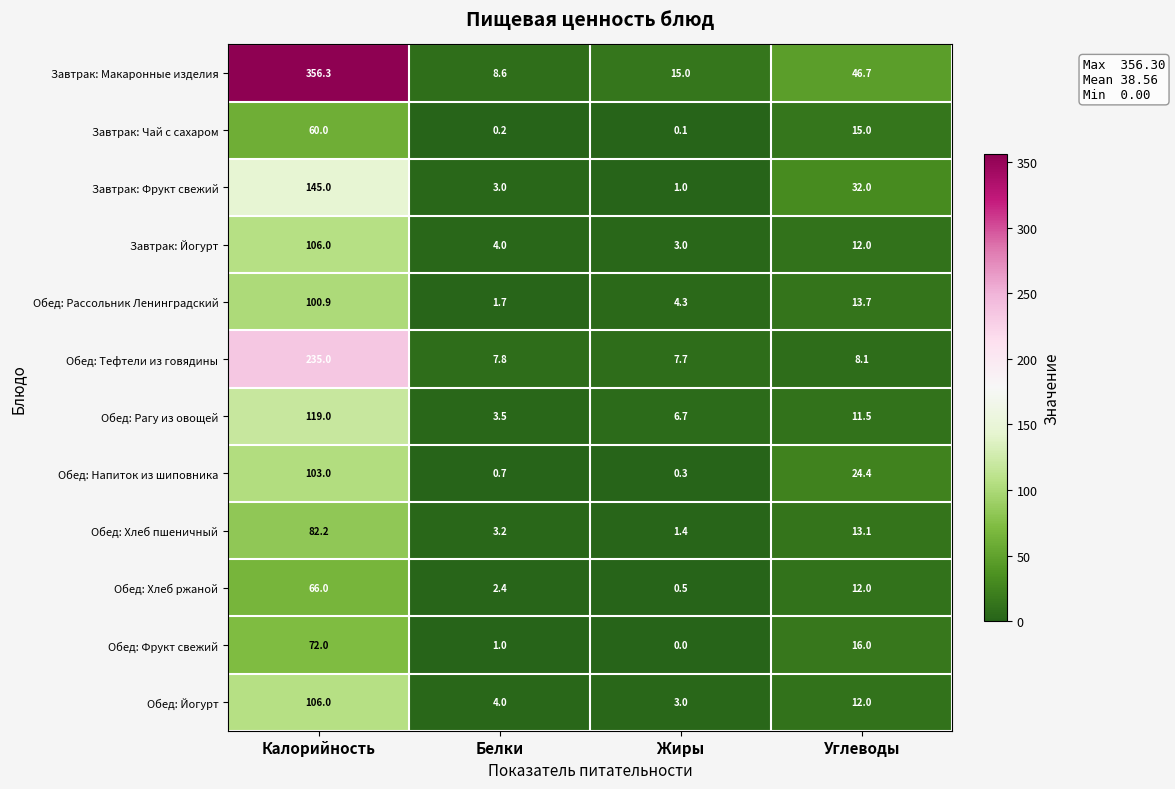

Where does the Обед: Тефтели из говядины series first go above 8?

Калорийность